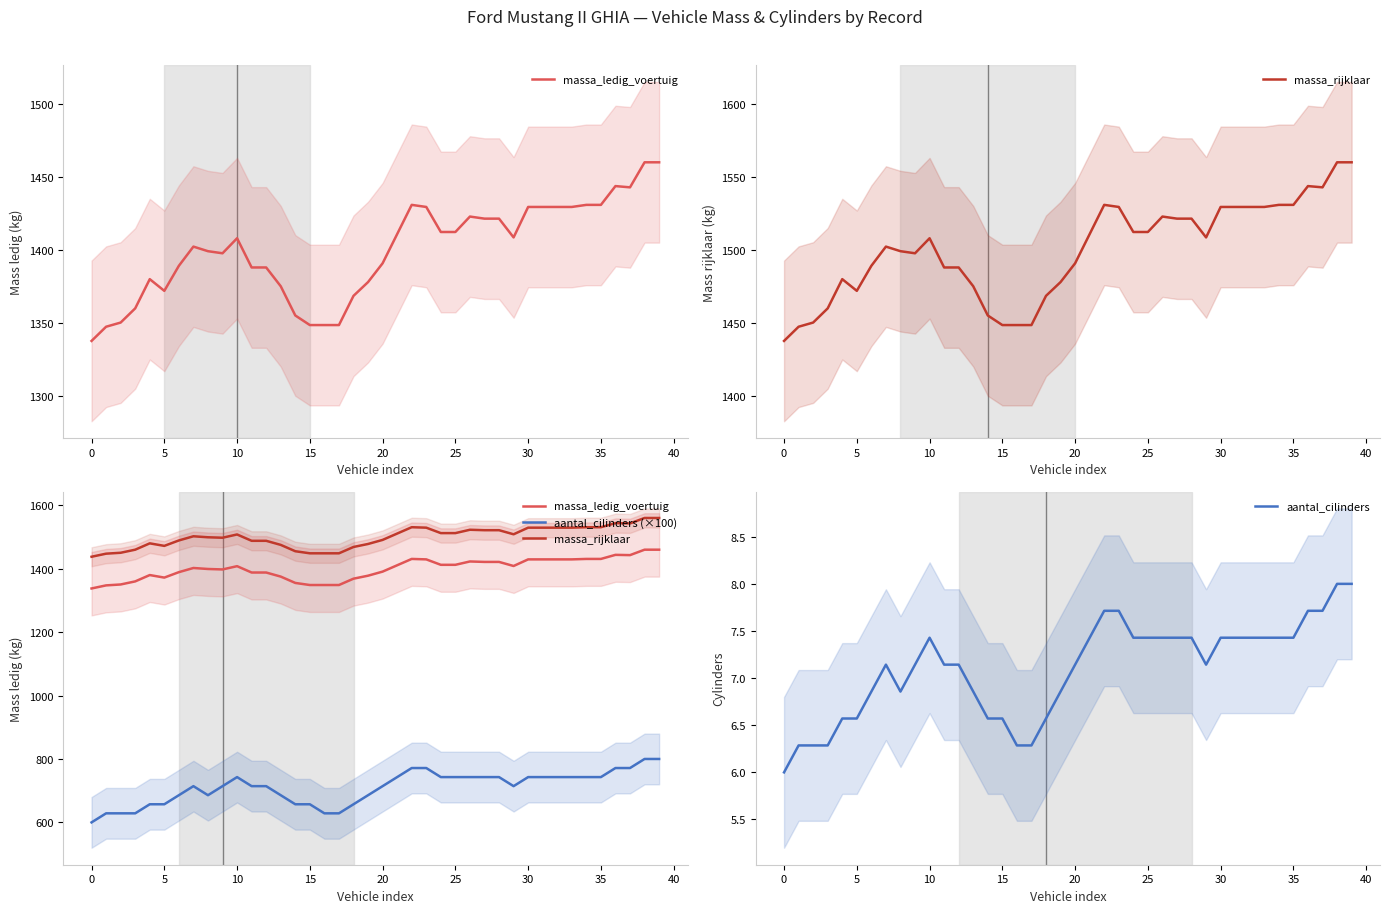

What is the lowest value of the aantal_cilinders series?

6.0